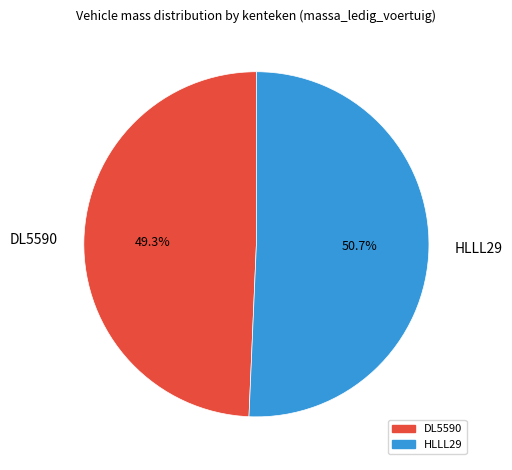

Between HLLL29 and DL5590, which is larger?

HLLL29